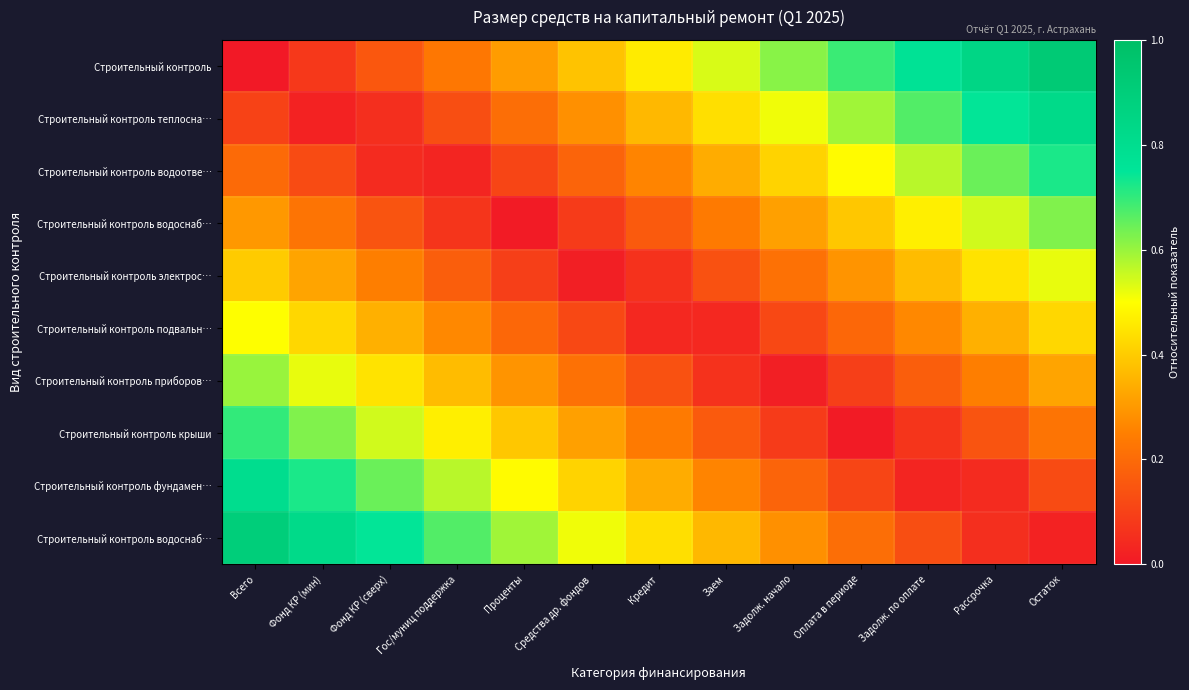

At which category does the chart reach its peak across all series?

Остаток